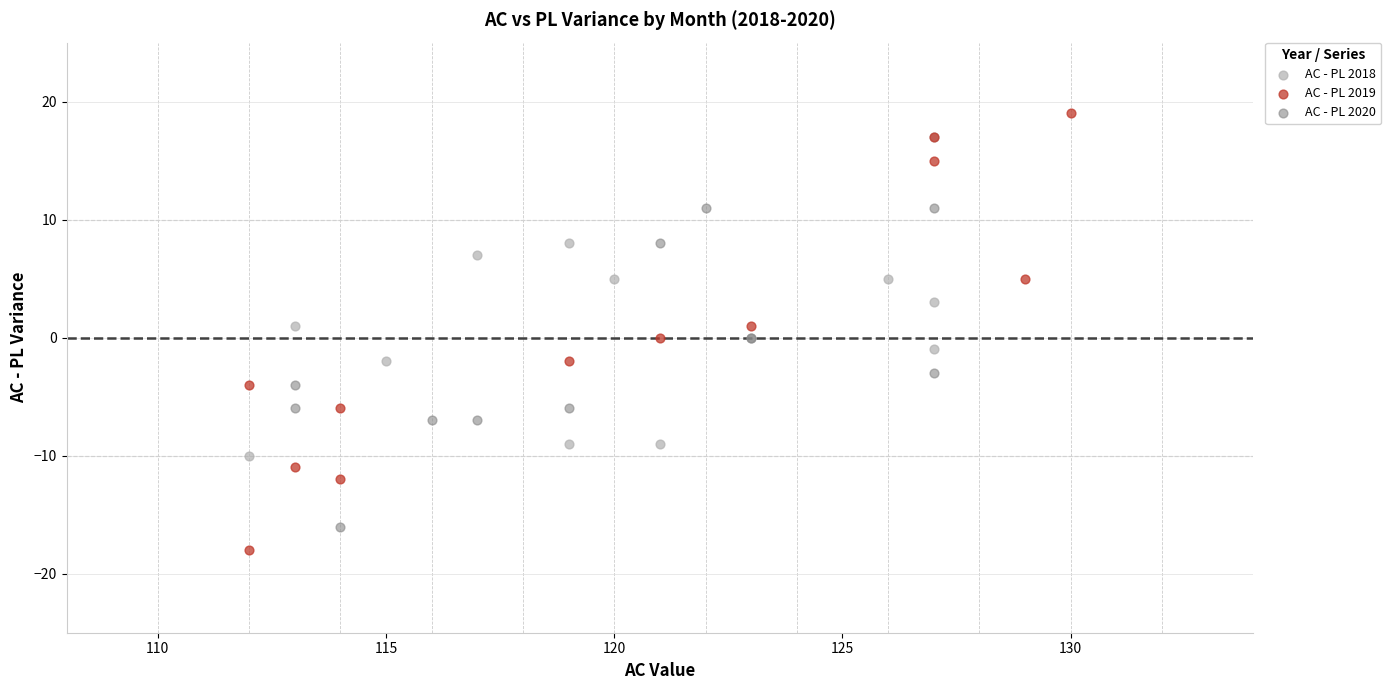

Which series reaches the minimum Y coordinate?

AC - PL 2019